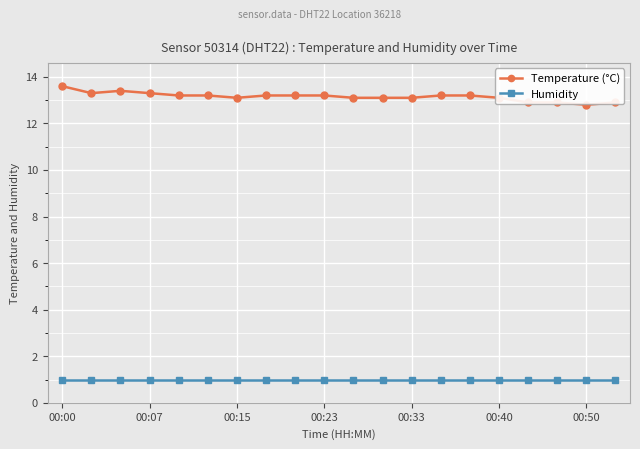

True or false: Temperature (°C) has more than 0 interior local peaks.

True